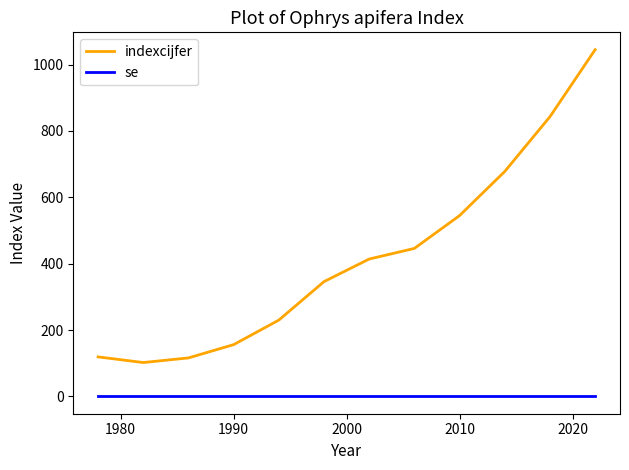

How many distinct data groups are displayed?

2